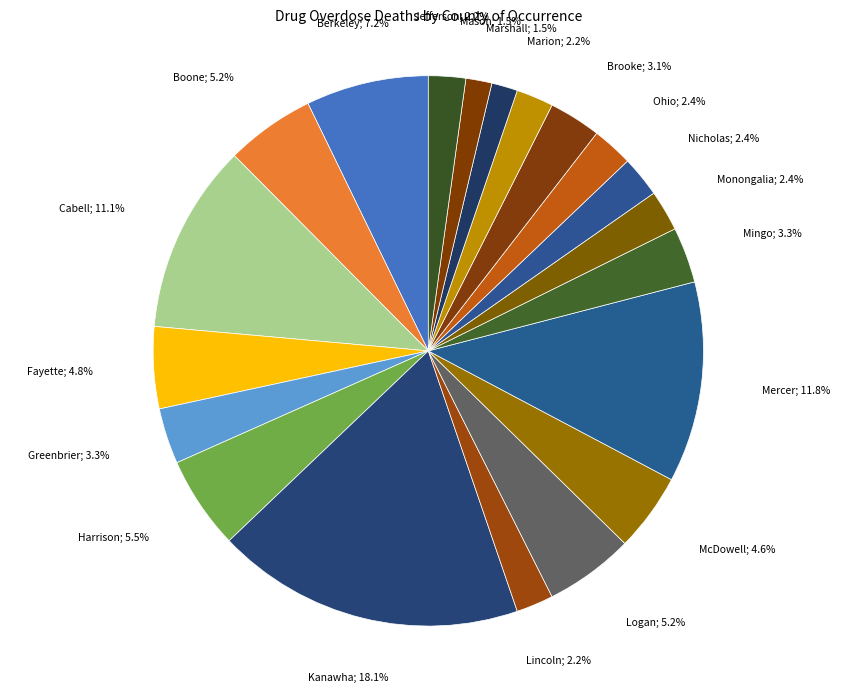

Between Kanawha; 18.1% and Fayette; 4.8%, which is larger?

Kanawha; 18.1%